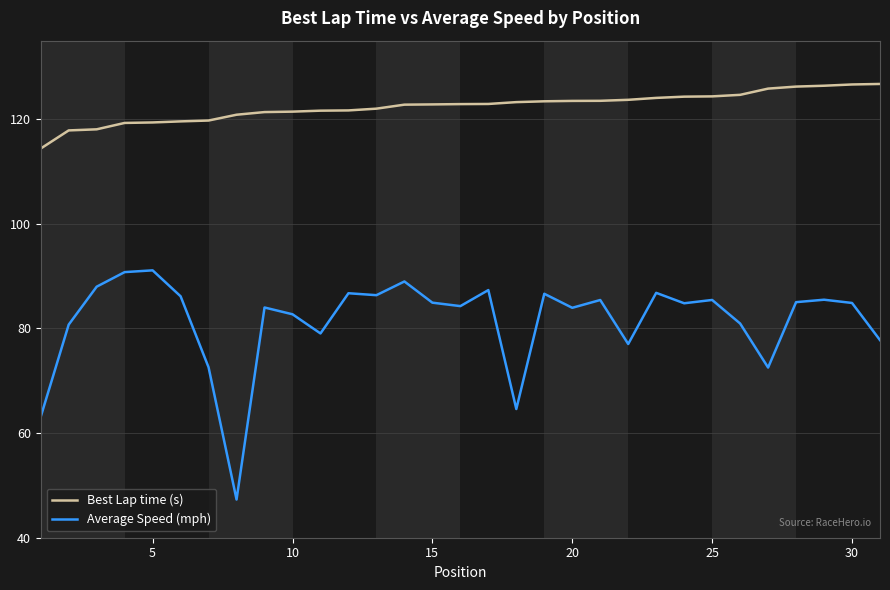

Which series has the largest total across all categories?

Best Lap time (s)